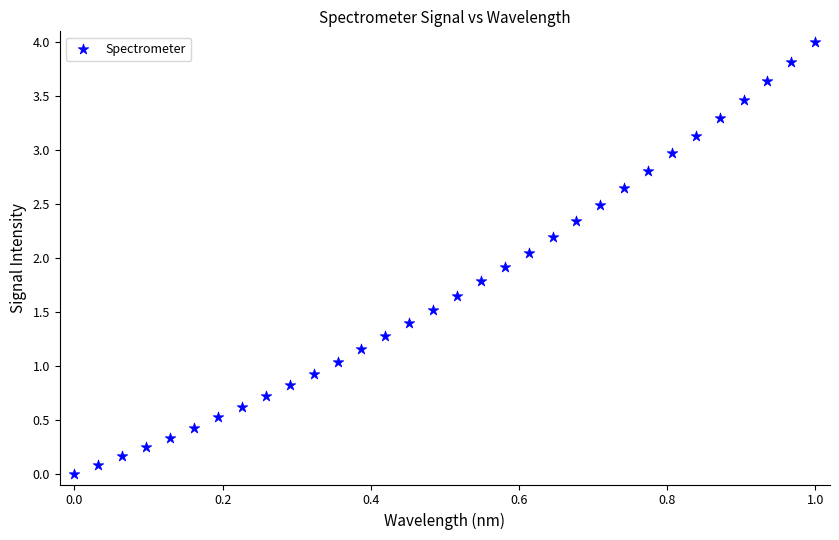

What is the range of X values (max minus min)?

1.0